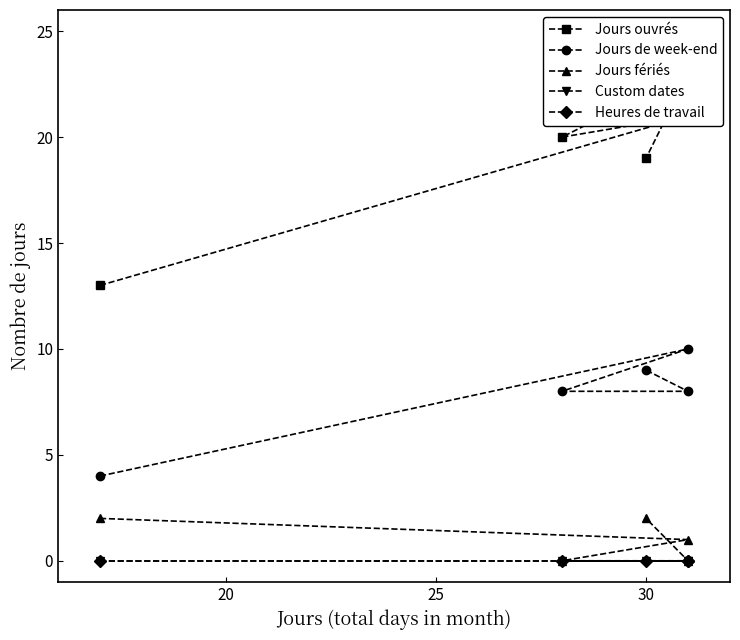

What is the value of the Jours de week-end point at the 2nd from the left?

10